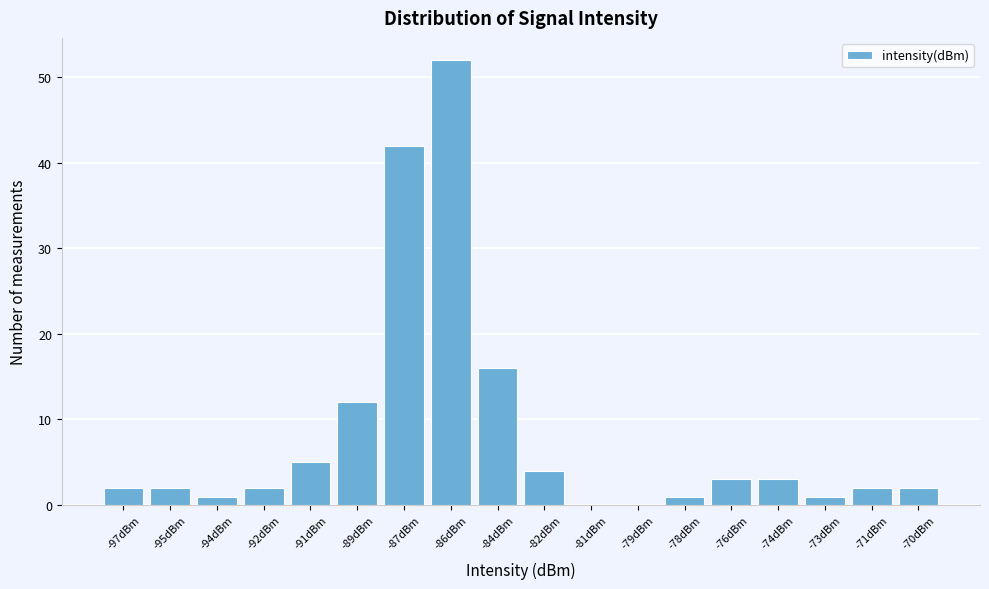

Reading right to left, what are all the values shown in this chart?

-70dBm=2	-71dBm=2	-73dBm=1	-74dBm=3	-76dBm=3	-78dBm=1	-79dBm=0	-81dBm=0	-82dBm=4	-84dBm=16	-86dBm=52	-87dBm=42	-89dBm=12	-91dBm=5	-92dBm=2	-94dBm=1	-95dBm=2	-97dBm=2